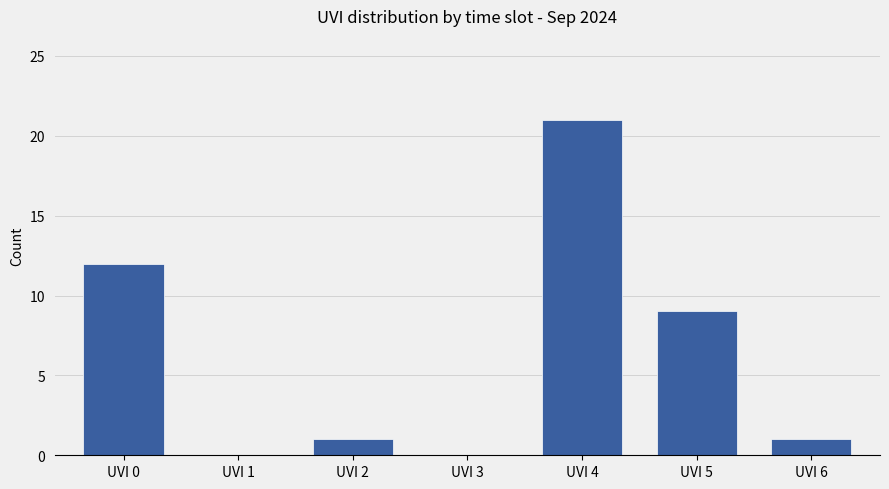

The value at UVI 0 is 12. True or false?

True